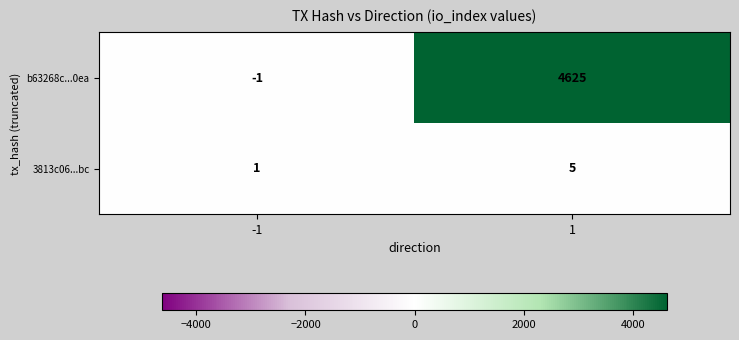

Reading left to right, what are all the values shown in this chart?

b63268c...0ea: -1=-1	1=4625
3813c06...bc: -1=1	1=5